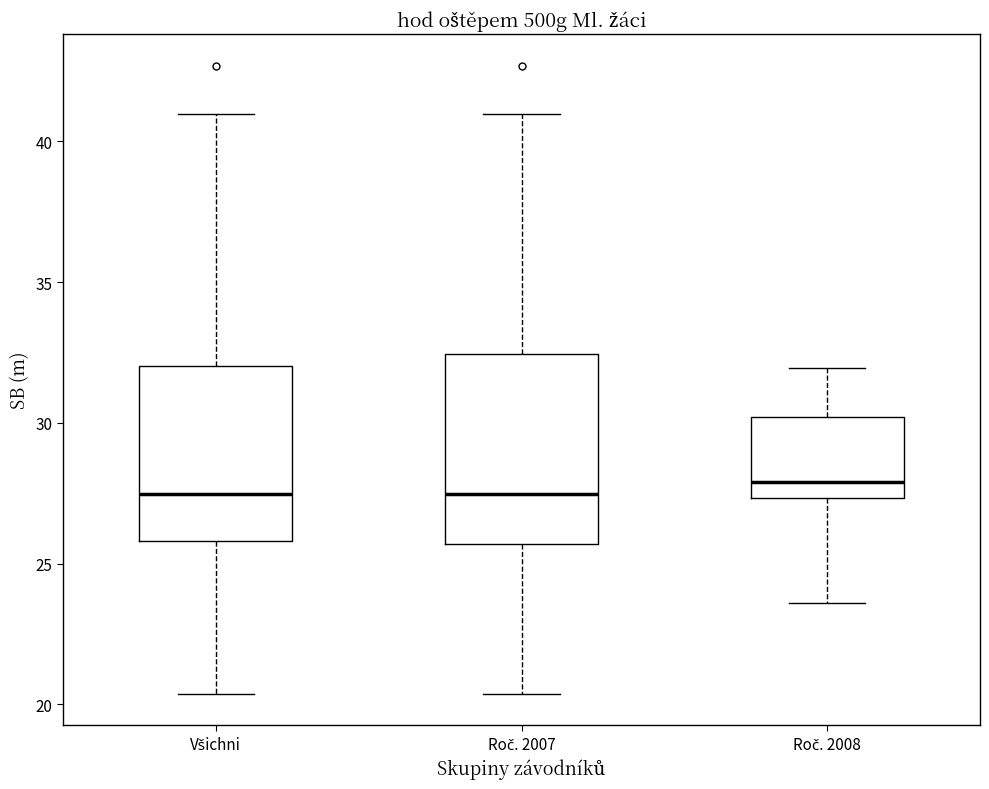

Reading left to right, transcribe this box plot: for each box, give where its median line is, the range the box spans, and where its two whiskers end, as read against the y-axis. The values are not printed on the chart, so give them approximately, as read against the axis.

Všichni: median 27.5, box 26.0 to 32.0, whiskers 20.5 to 41.0
Roč. 2007: median 27.5, box 25.5 to 32.5, whiskers 20.5 to 41.0
Roč. 2008: median 28.0, box 27.5 to 30.0, whiskers 23.5 to 32.0